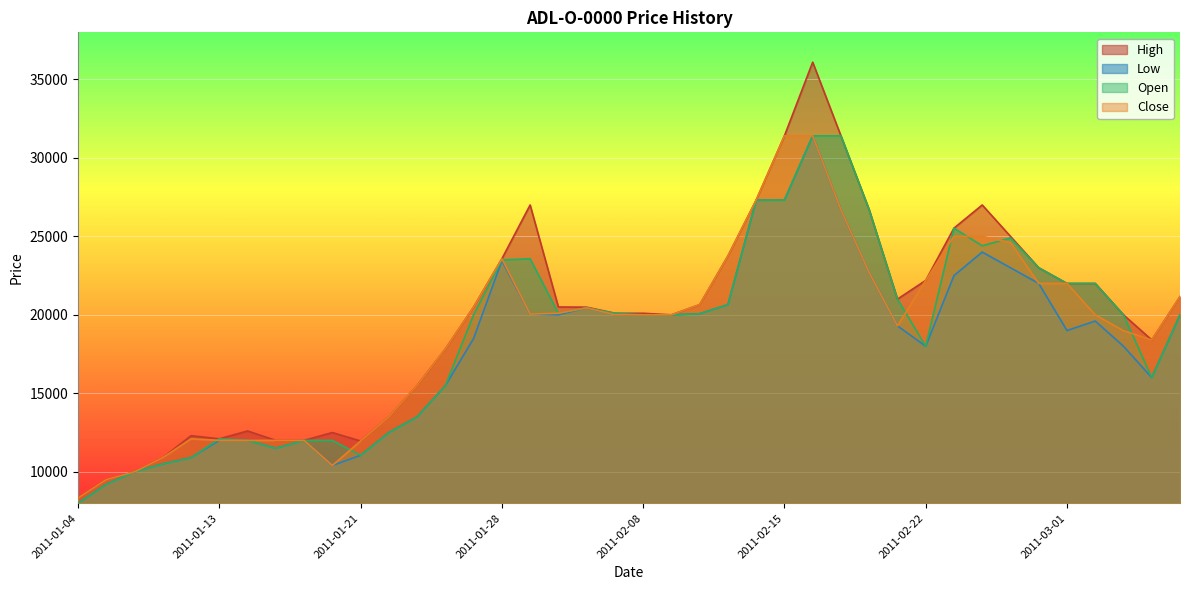

Which label corresponds to the smallest value in the chart?

2011-01-04